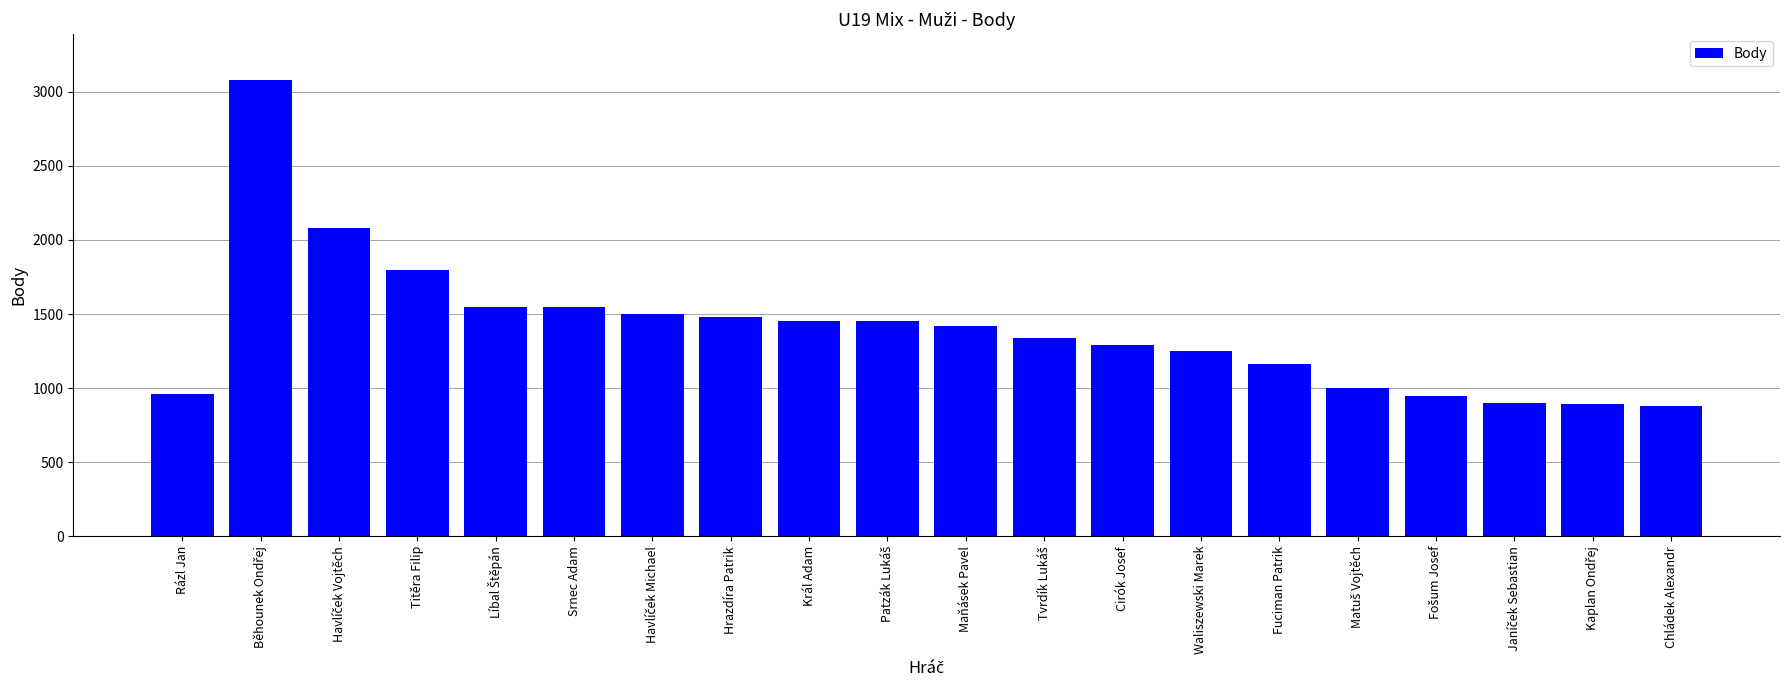

The value at Srnec Adam is 1550. True or false?

True